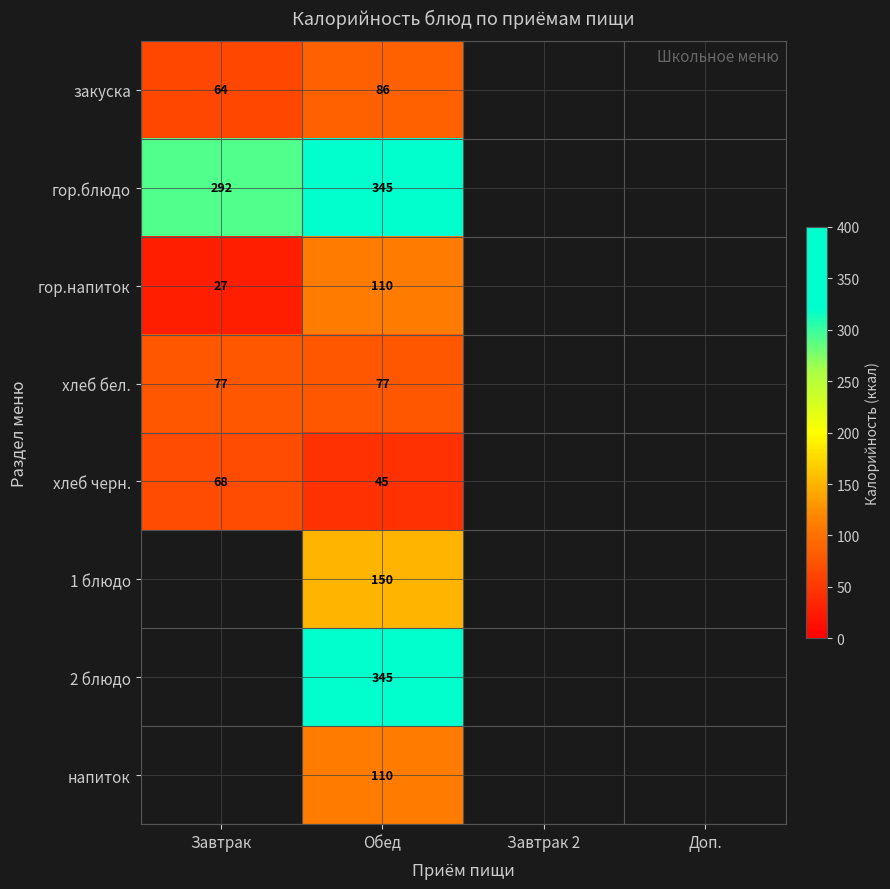

Is it true that 1 блюдо equals 90 at Обед?

False